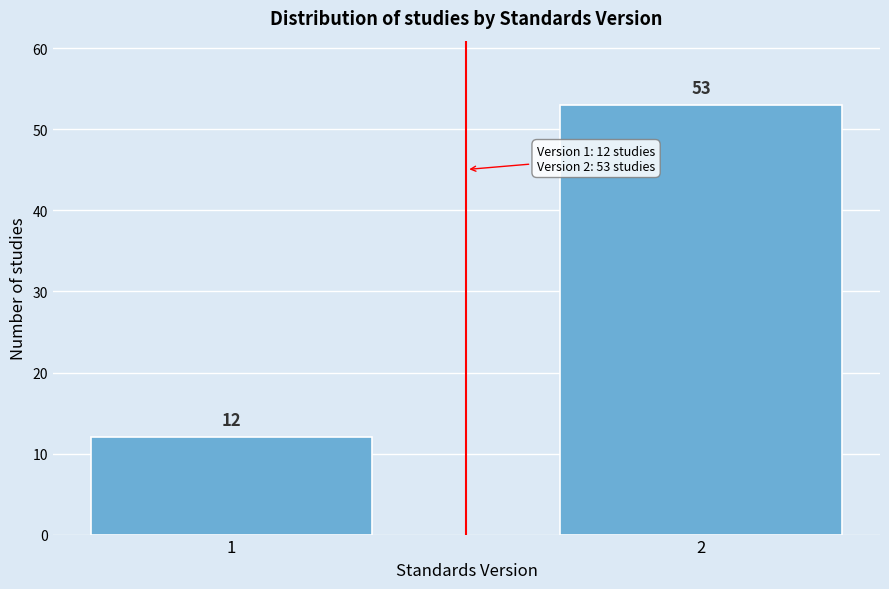

Reading left to right, what are all the values shown in this chart?

1=12	2=53